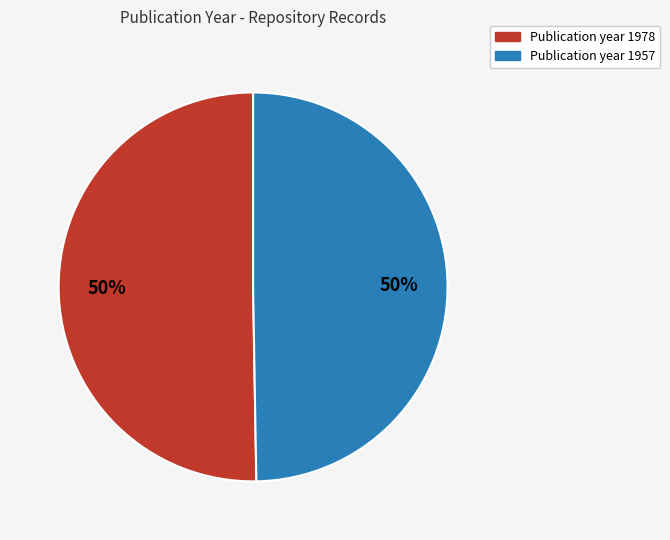

To the nearest percent, what is the average slice percentage?

50%